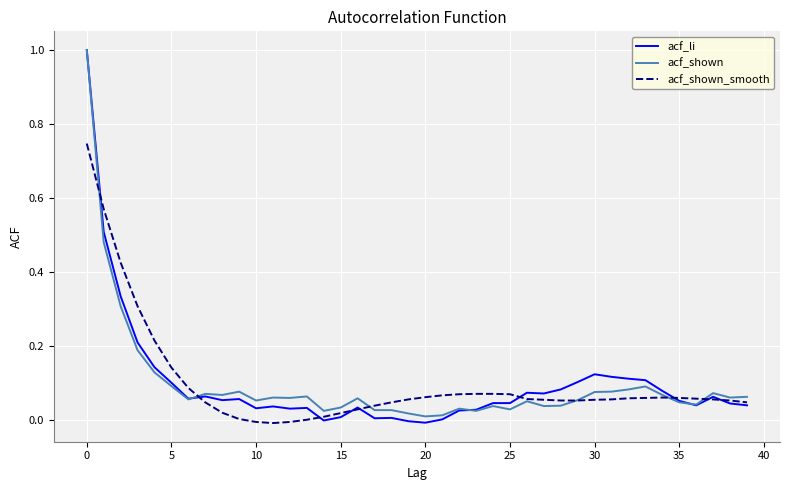

Which series has the largest range (max minus min)?

acf_li